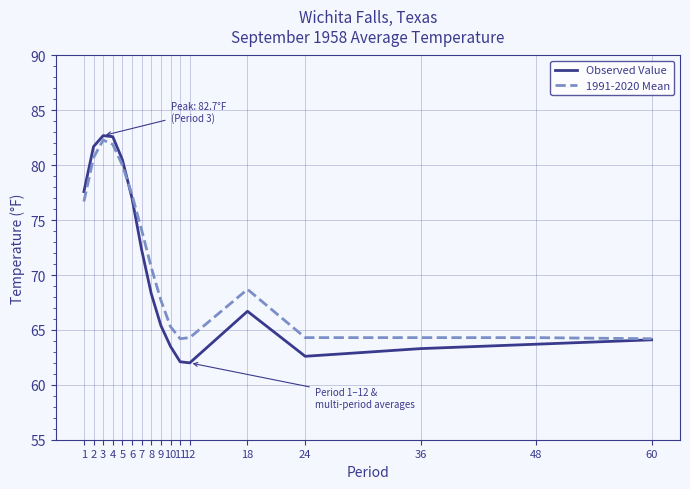

What value does the 1991-2020 Mean series have at 36?

64.3